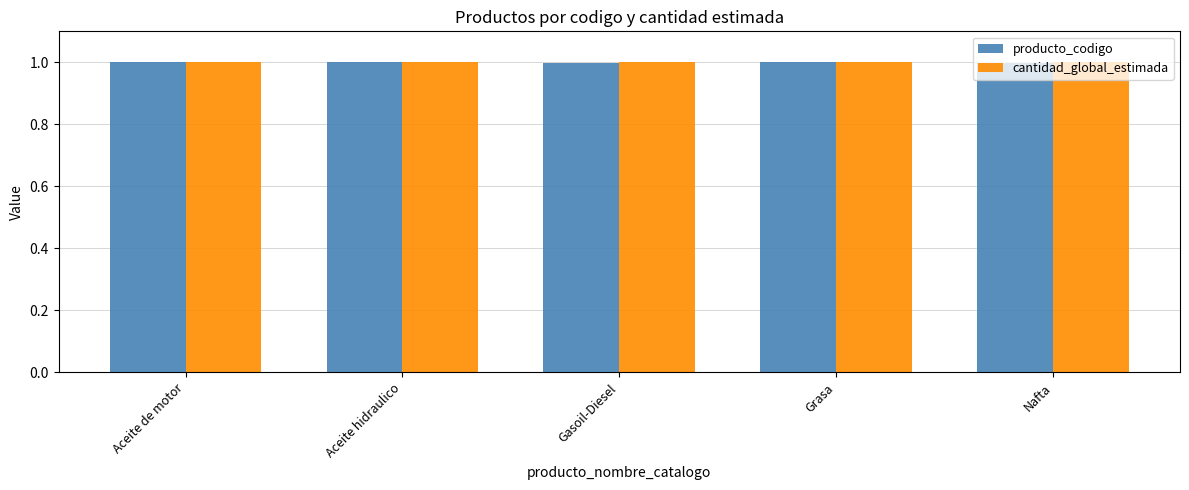

What is the sum of the cantidad_global_estimada values at Grasa and Nafta?

2.0